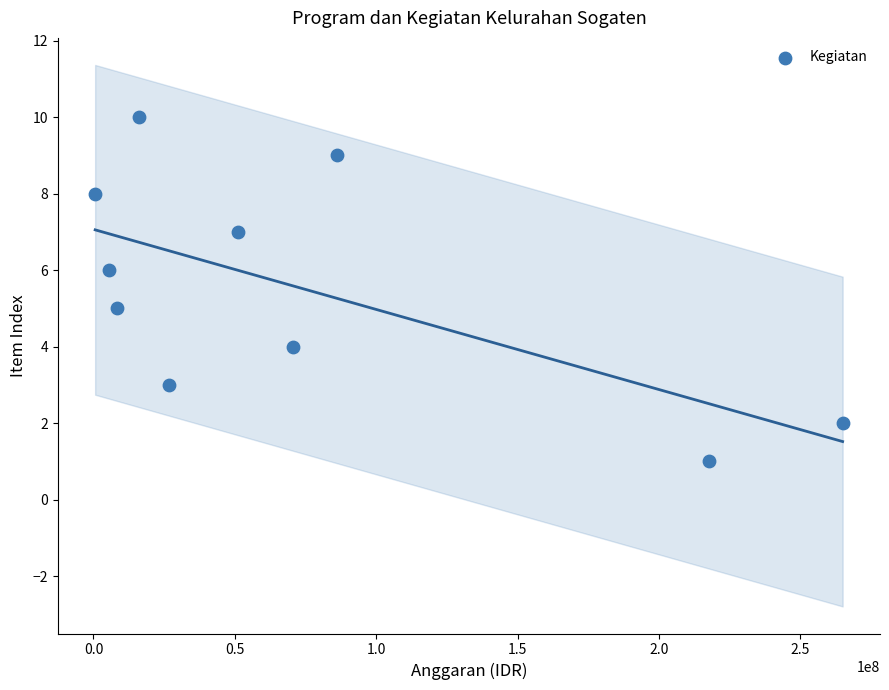

What is the range of Y values (max minus min)?

9